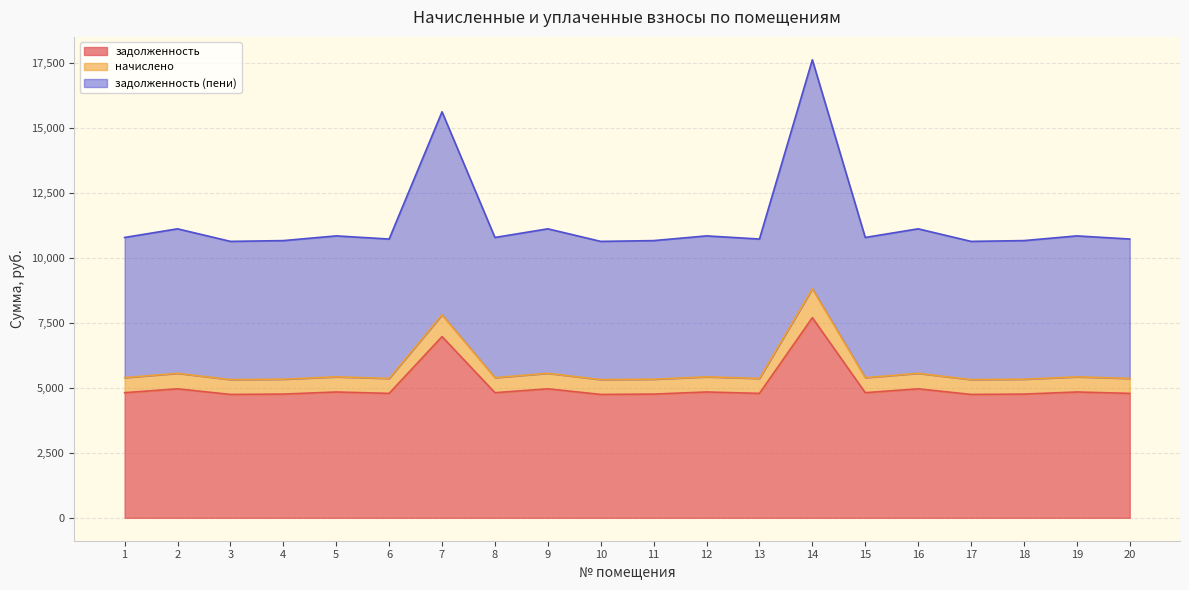

What is the total value across all series at 9?

11113.6